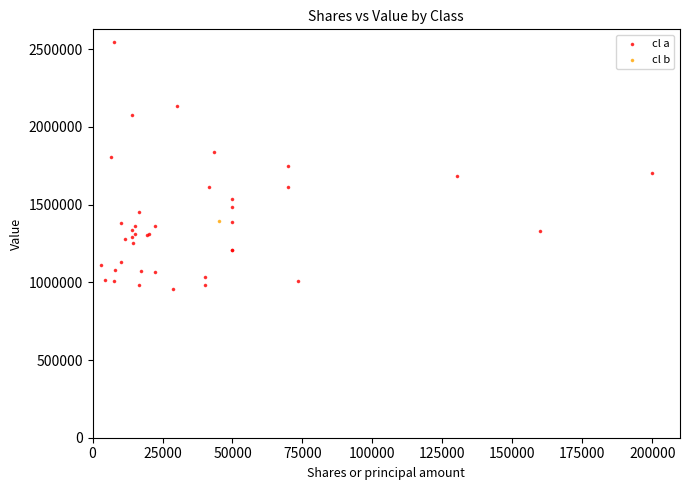

What are all the series names shown in the legend?

cl a, cl b